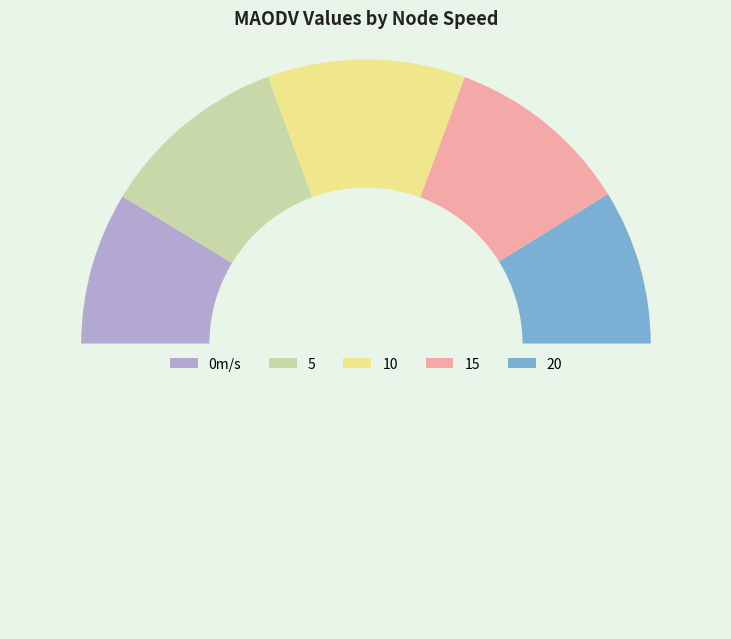

To the nearest percent, what is the average slice percentage?

20%